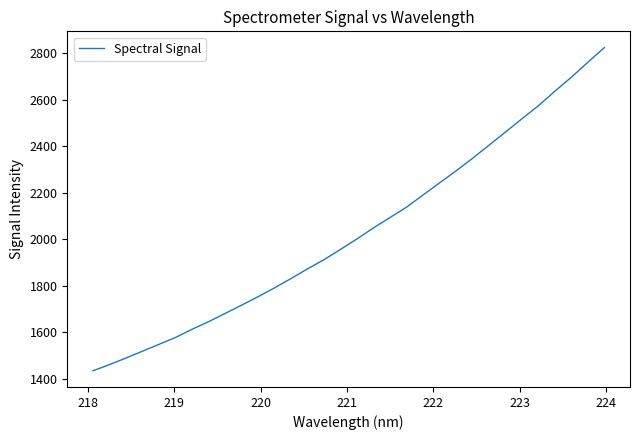

What is the greatest value displayed?

2825.4